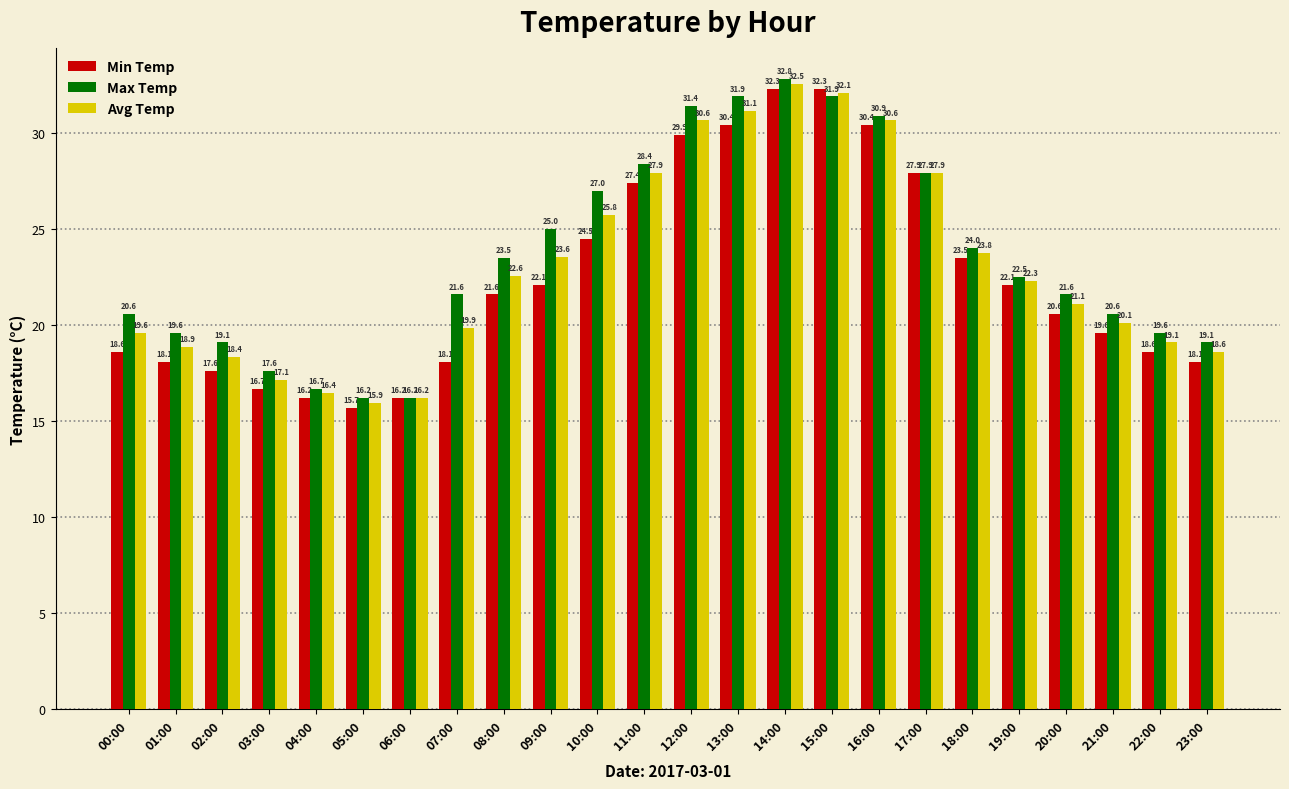

What are all the series names shown in the legend?

Min Temp, Max Temp, Avg Temp